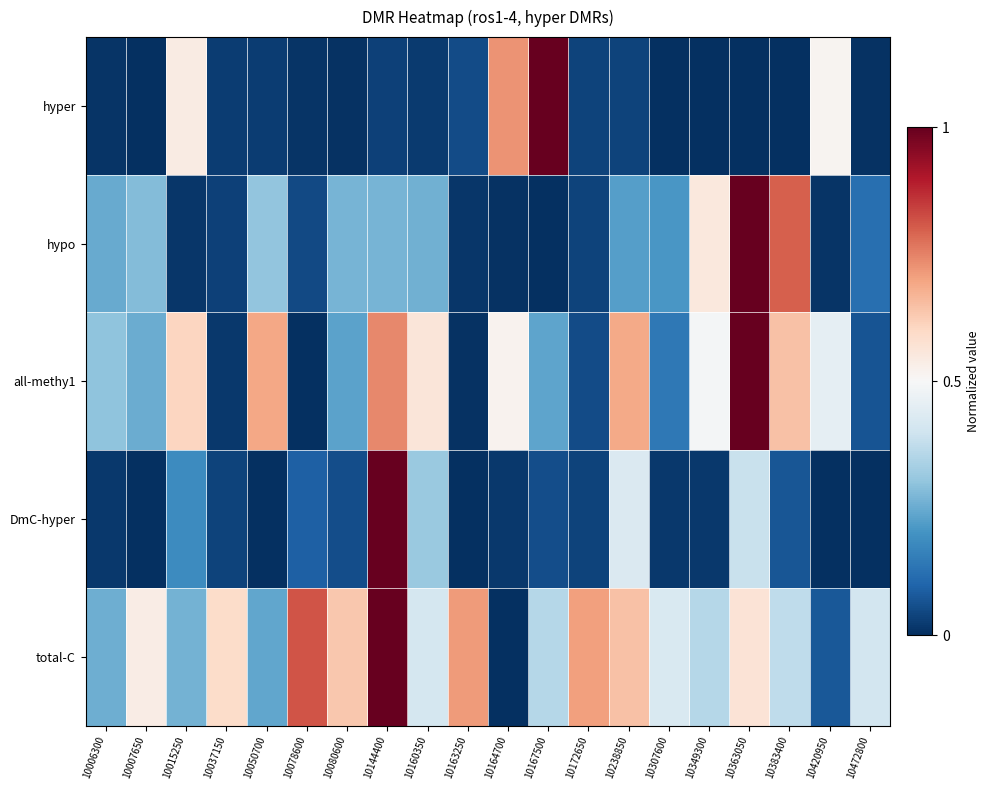

Between 10007650 and 10172650, which is larger?

10172650